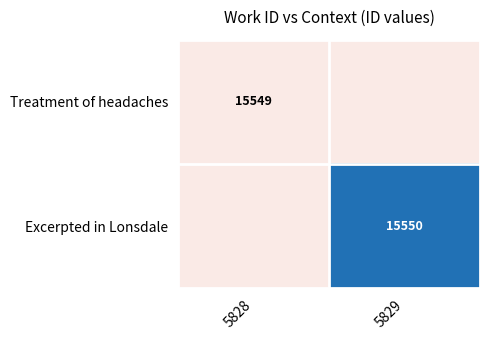

The Treatment of headaches series shows 5416 at 5828. True or false?

False